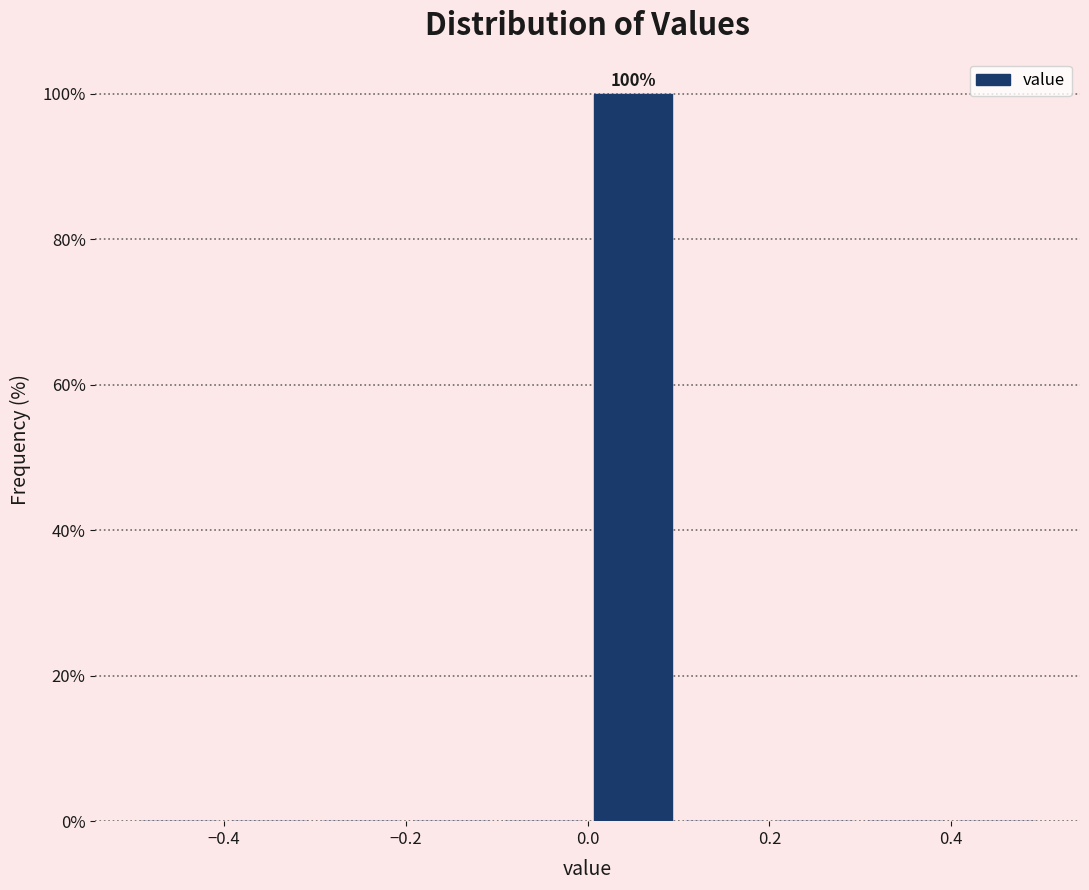

Which range on the x-axis has the tallest bar?

0.0 to 0.1